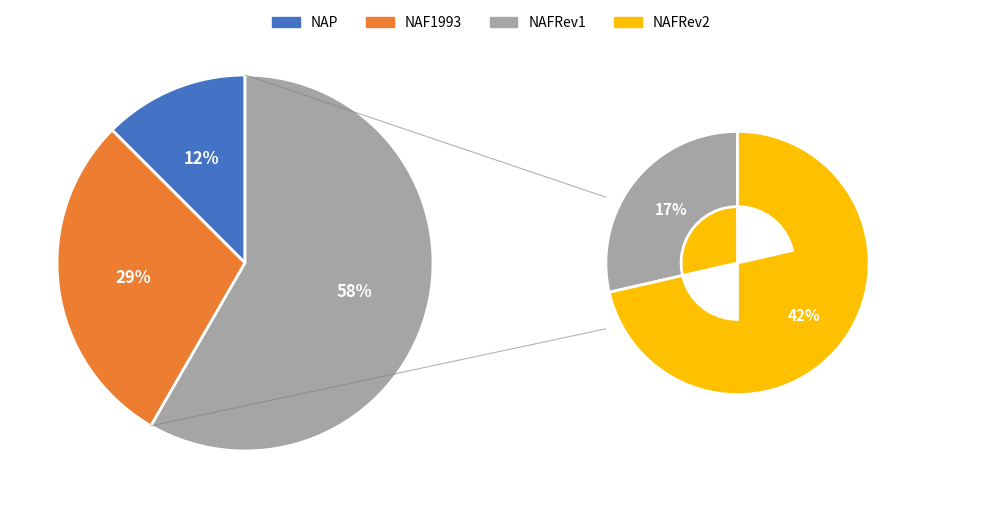

Is there any slice that represents more than half of the pie?

No